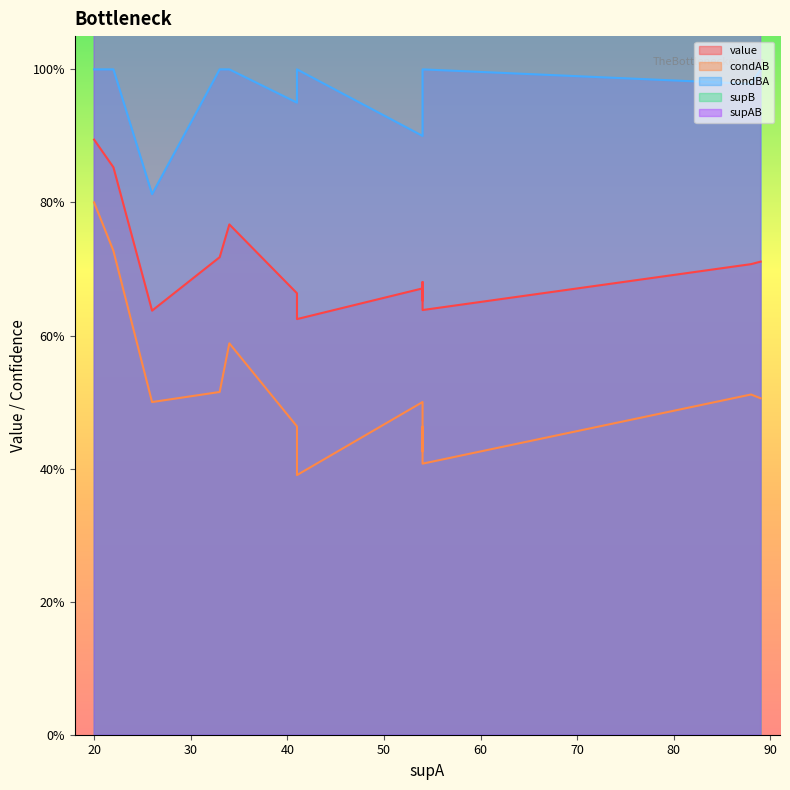

What is the difference between the second highest and minimum values in the condAB series?

0.3